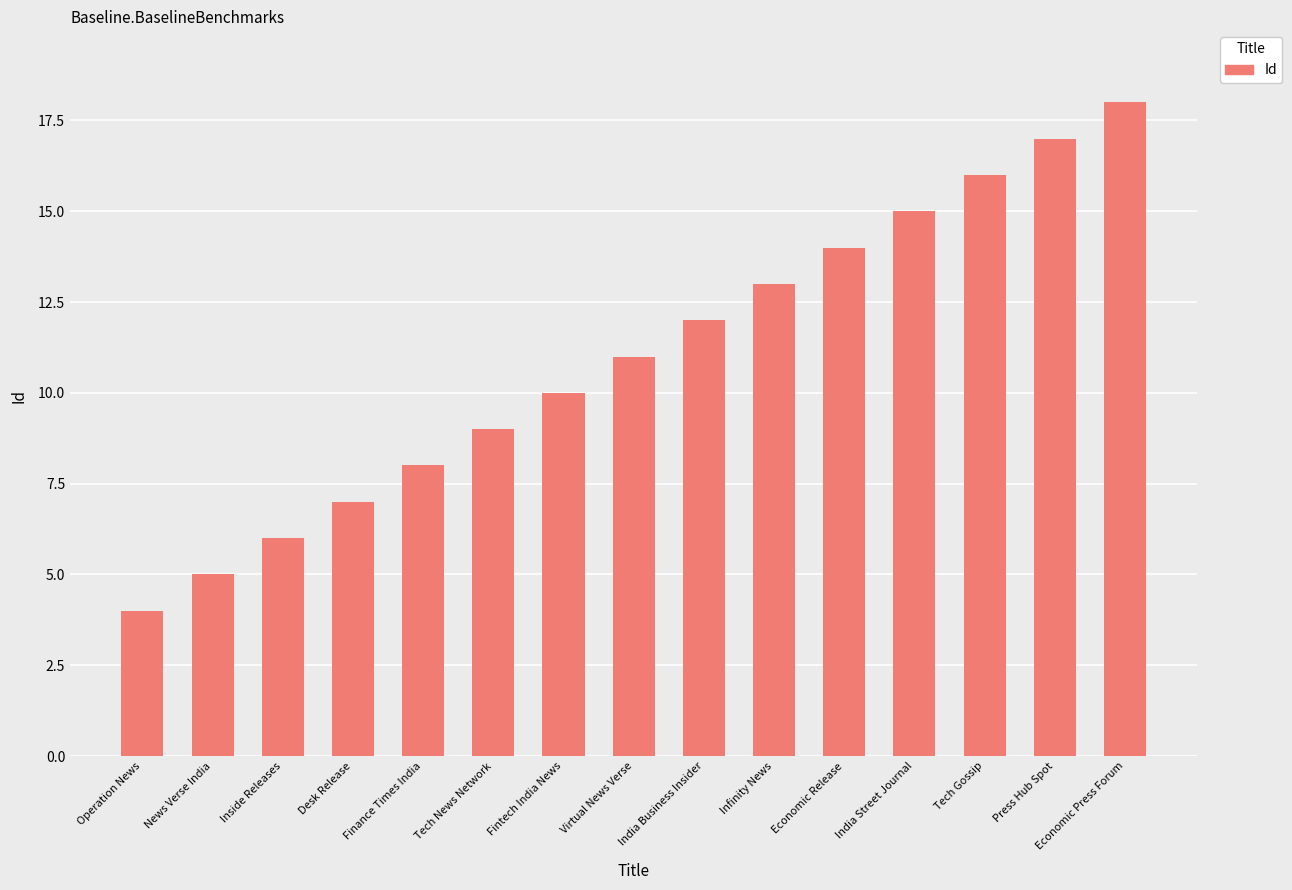

How many bars are there in total?

15